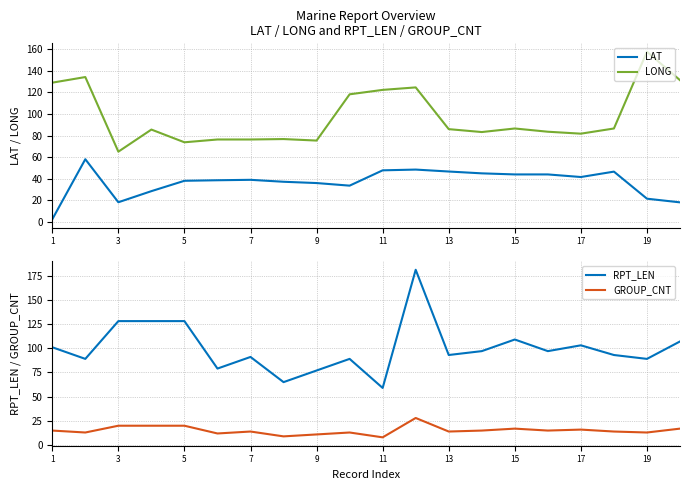

Where does the RPT_LEN series first go above 97?

1